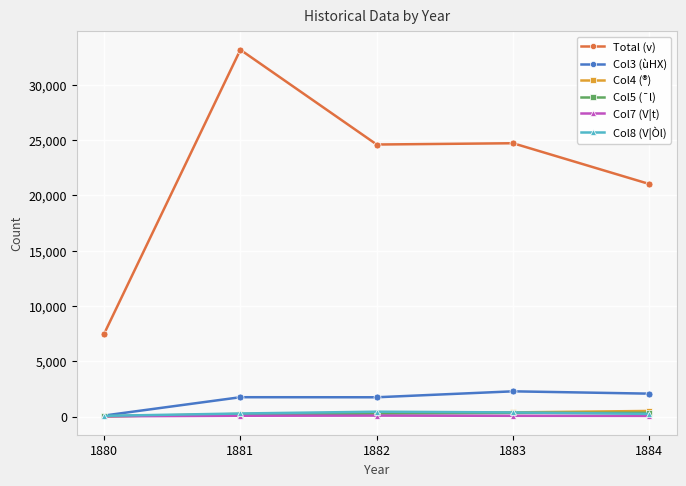

True or false: Total (v) and Col4 (®) cross at least once.

False